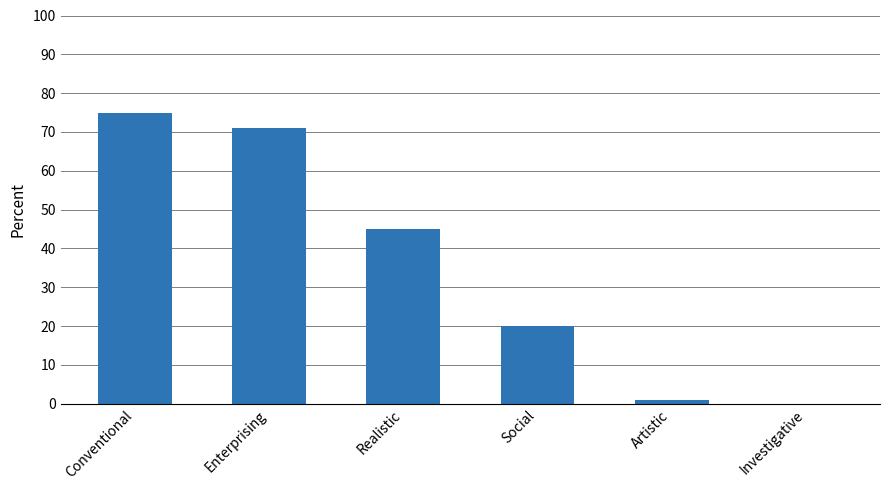

Where is the data nearest to the value 37?

Realistic